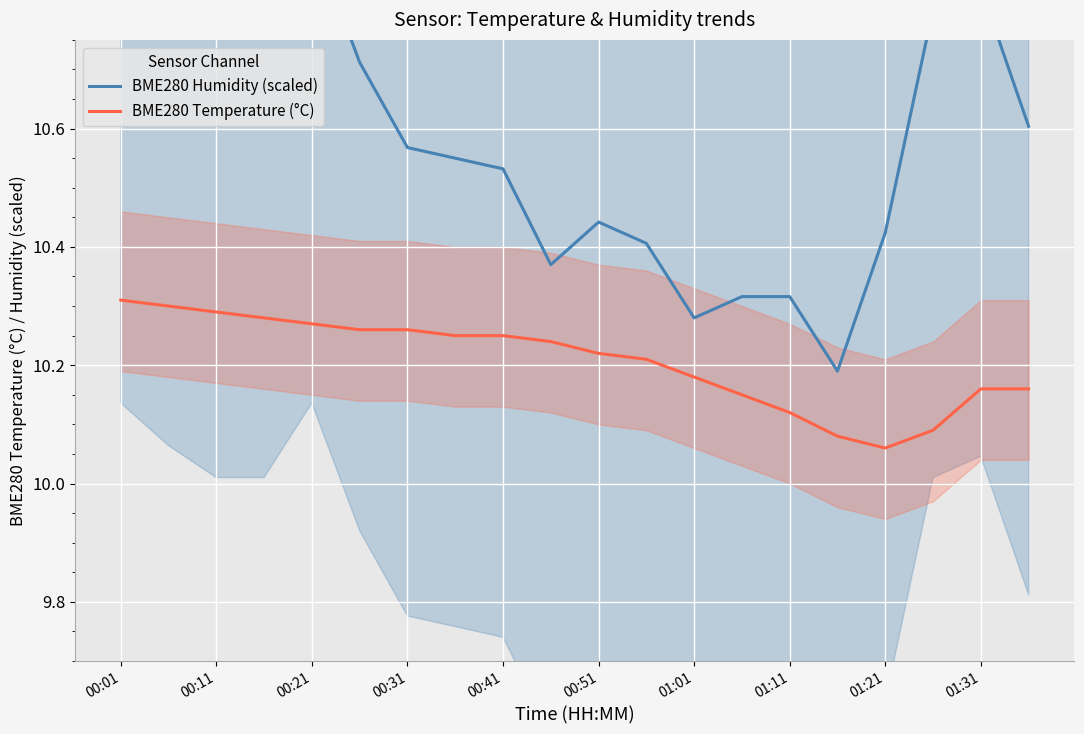

True or false: BME280 Humidity (scaled) and BME280 Temperature (°C) cross at least once.

False